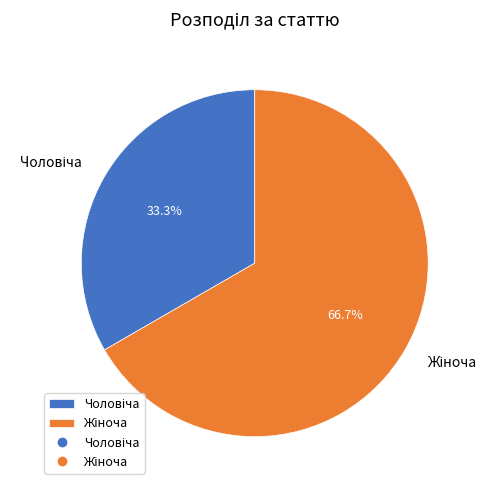

Is there a majority slice in this chart?

Yes